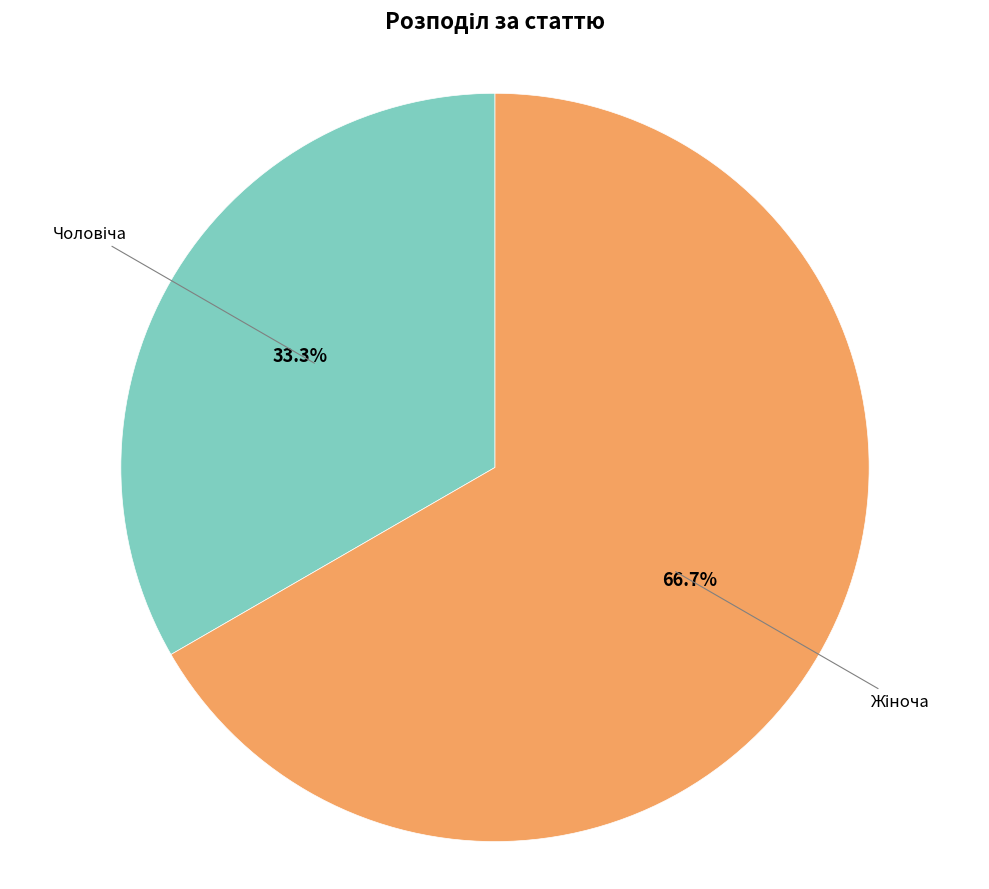

Does any single category account for the majority?

Yes